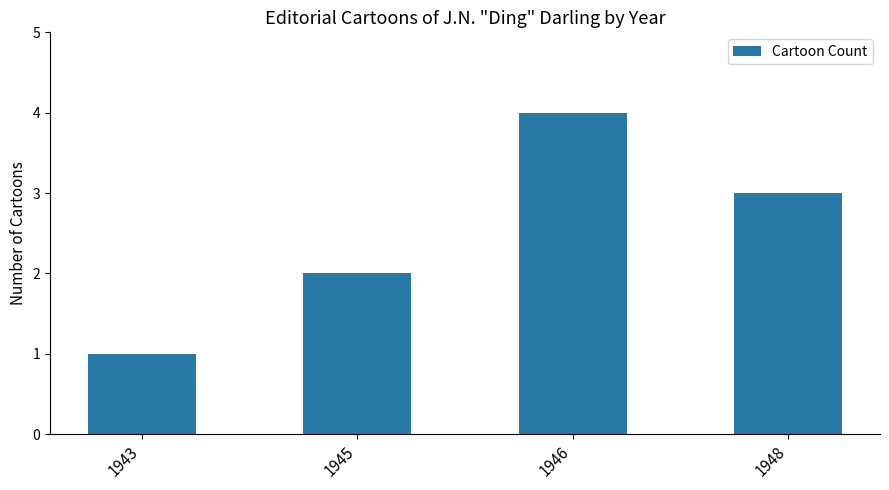

What is the sum of the values at 1946 and 1948?

7